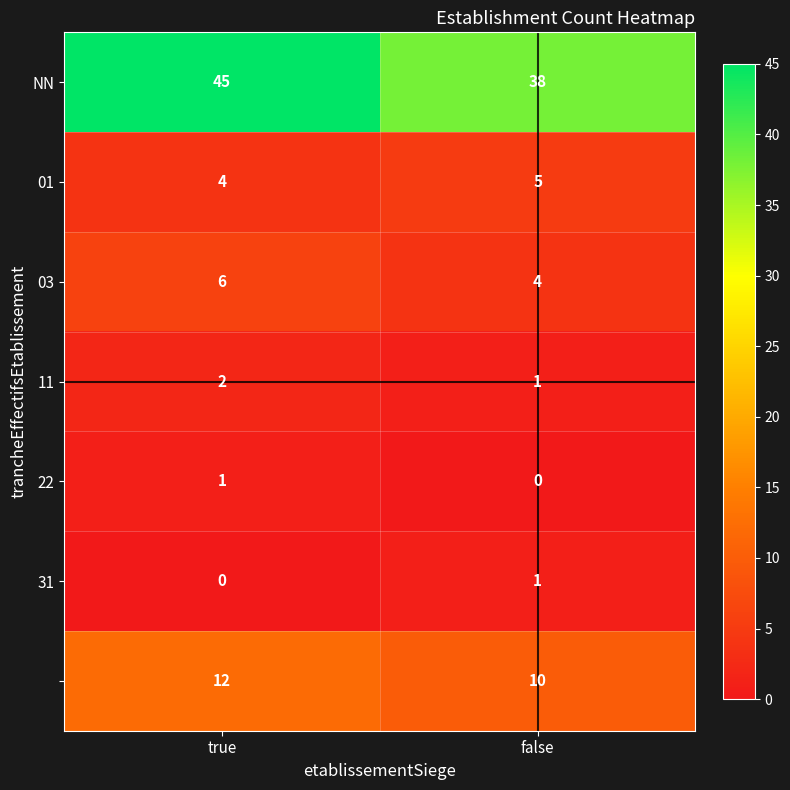

What is the spread (max minus min) of values at false?

38